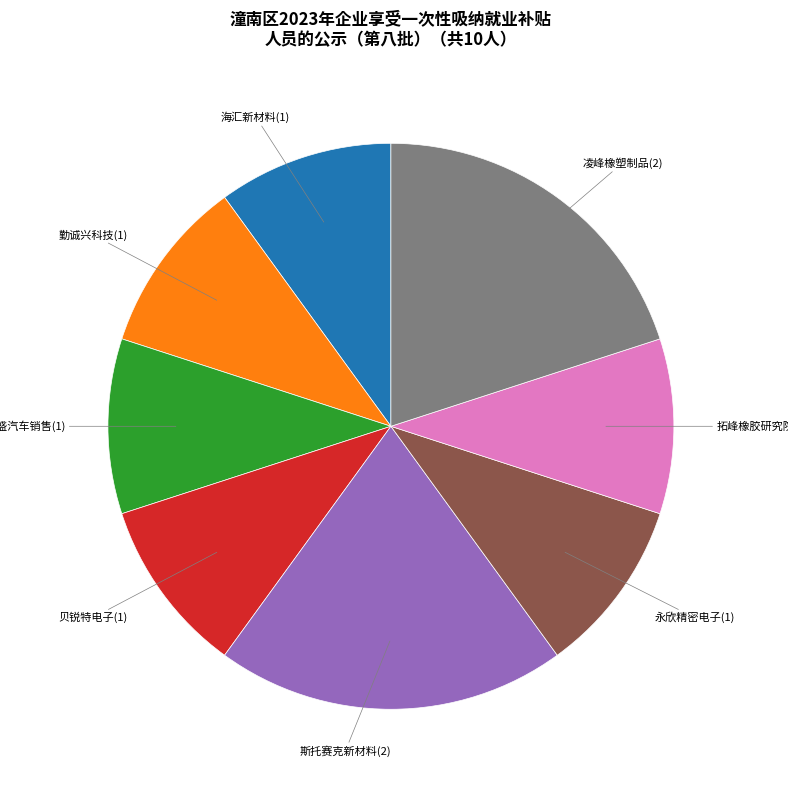

Is there any slice that represents more than half of the pie?

No